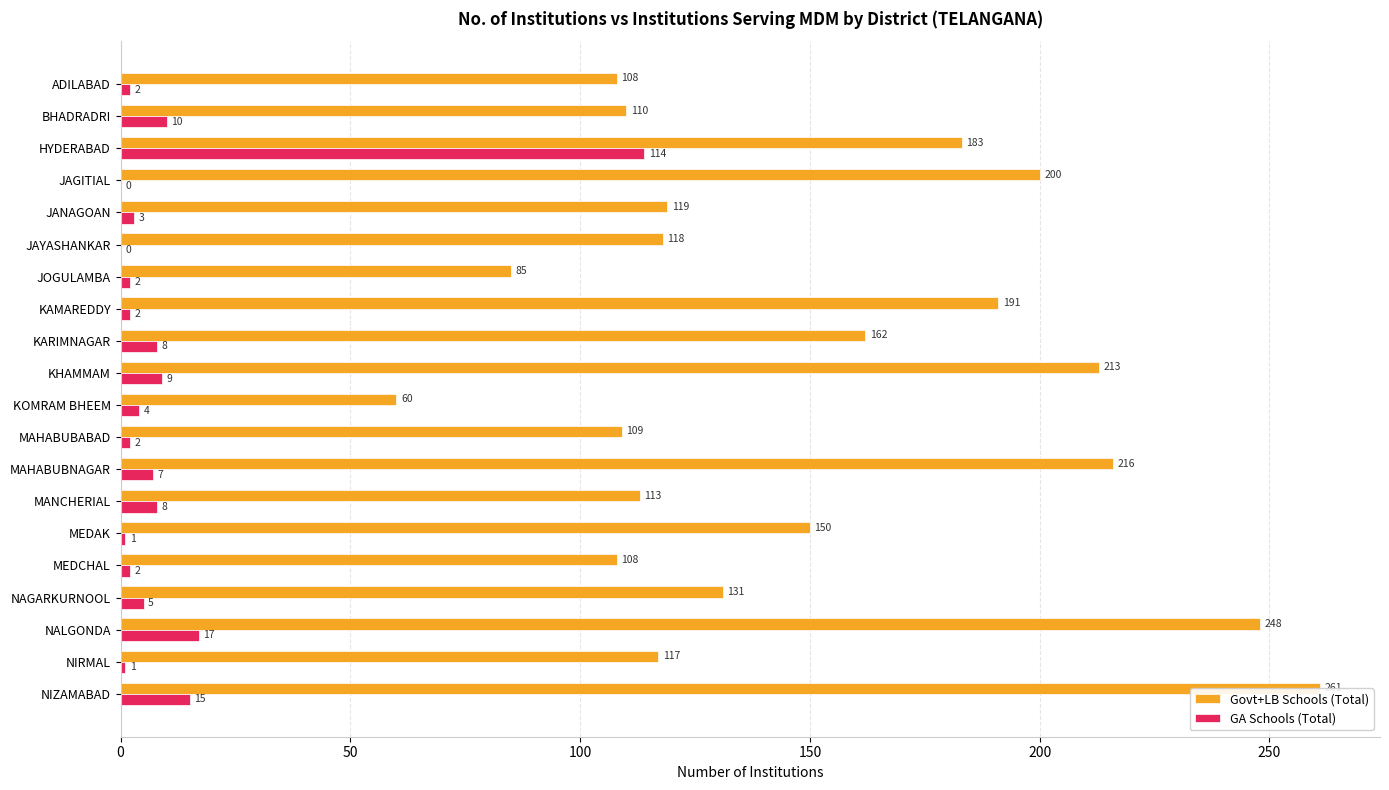

What is the difference between the maximum and minimum values in the Govt+LB Schools (Total) series?

201